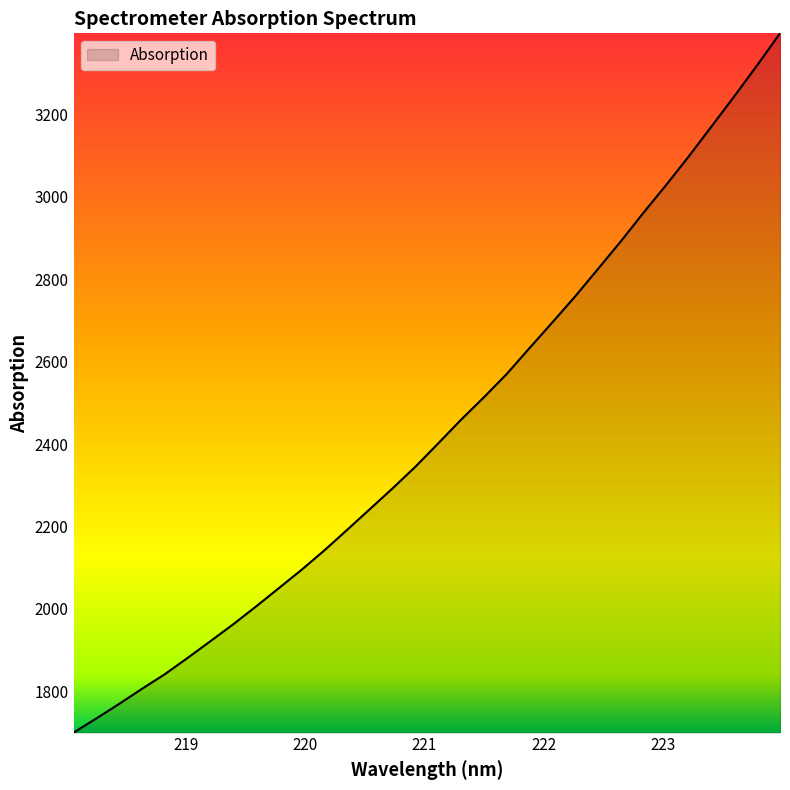

What is the difference between the maximum and minimum values?

1698.2